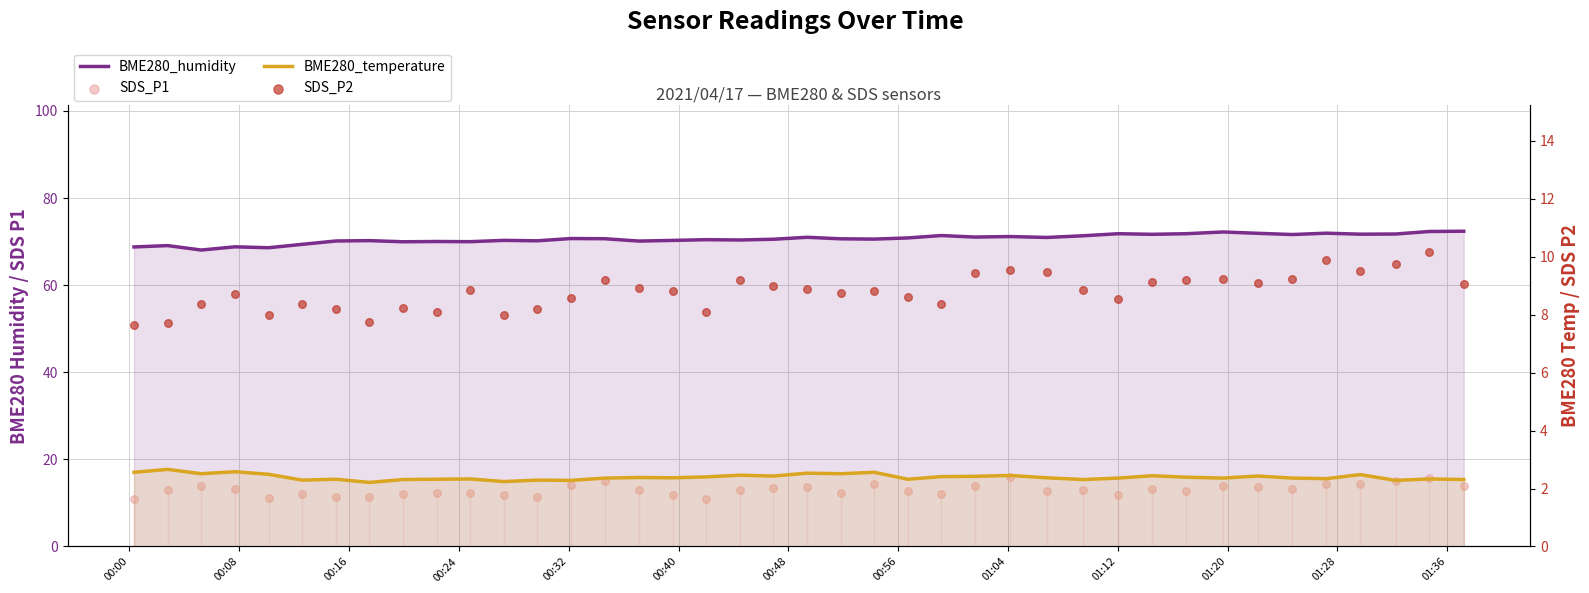

What are all the series names shown in the legend?

BME280_humidity, SDS_P1, BME280_temperature, SDS_P2